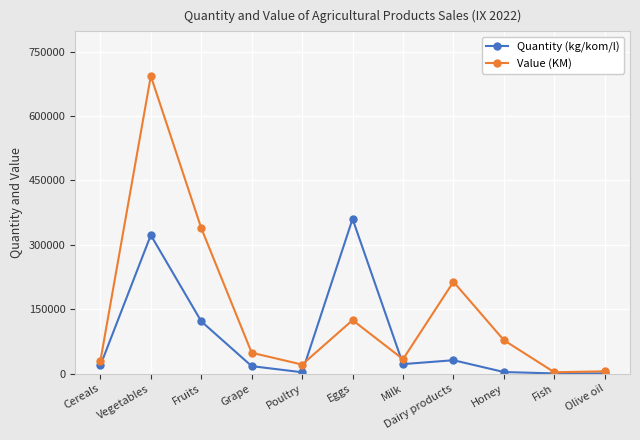

Rank the series by their maximum value, from highest to lowest.

Value (KM), Quantity (kg/kom/l)